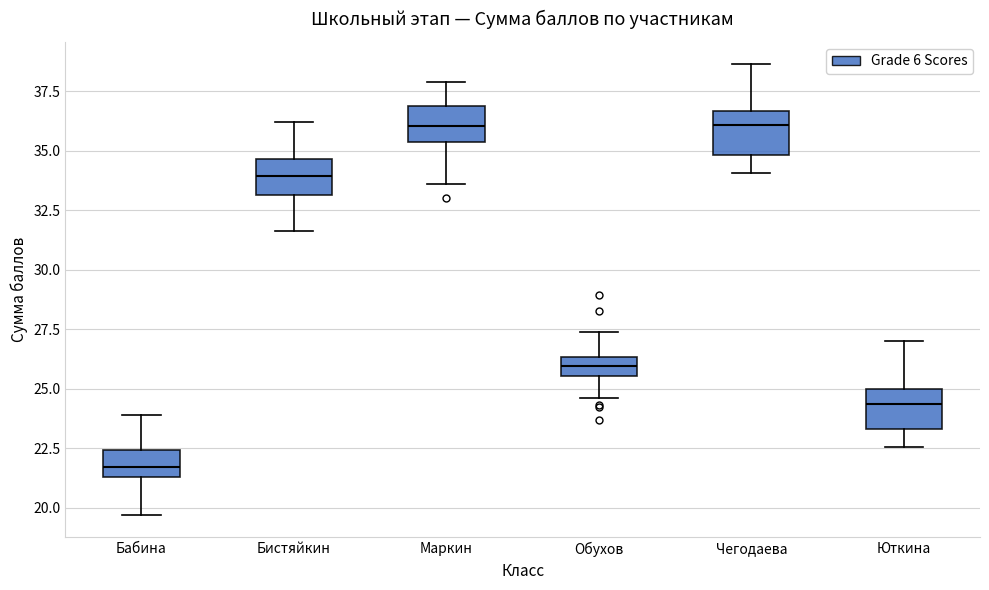

Which box's median line is the lowest?

Бабина